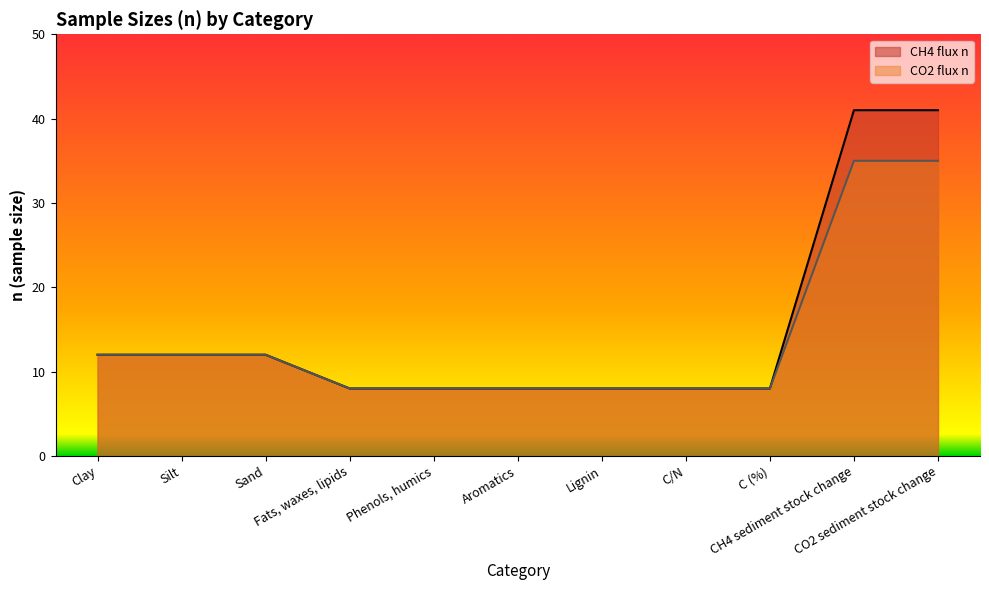

Which series has the widest spread of values?

CH4 flux n